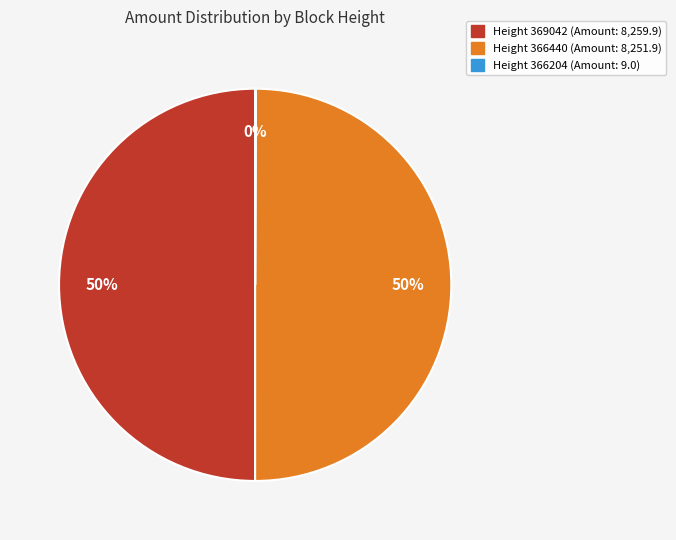

To the nearest percent, what is the average slice percentage?

33%